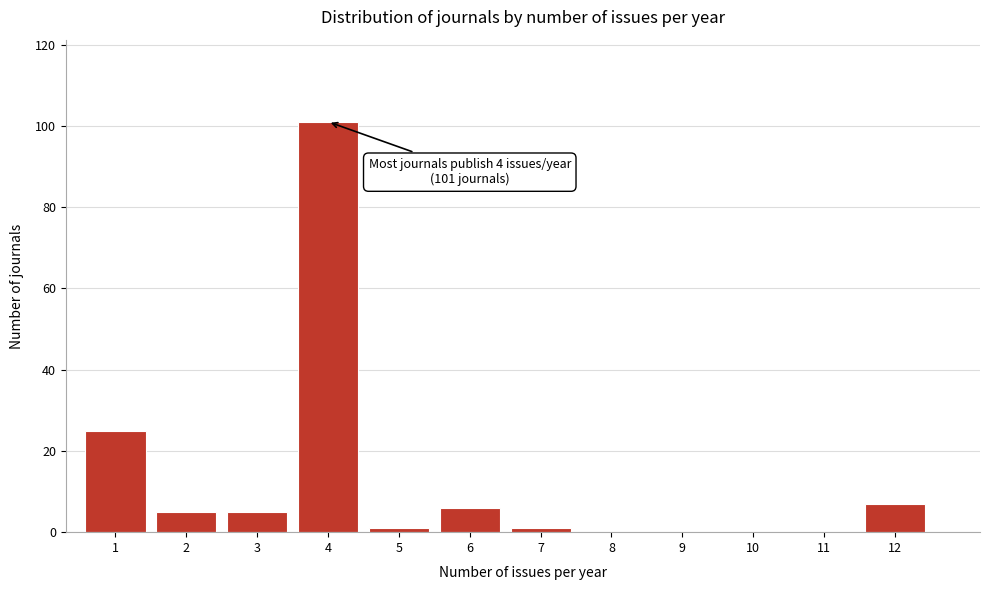

Reading left to right, transcribe all the data shown in this chart.

1=25	2=5	3=5	4=101	5=1	6=6	7=1	8=0	9=0	10=0	11=0	12=7